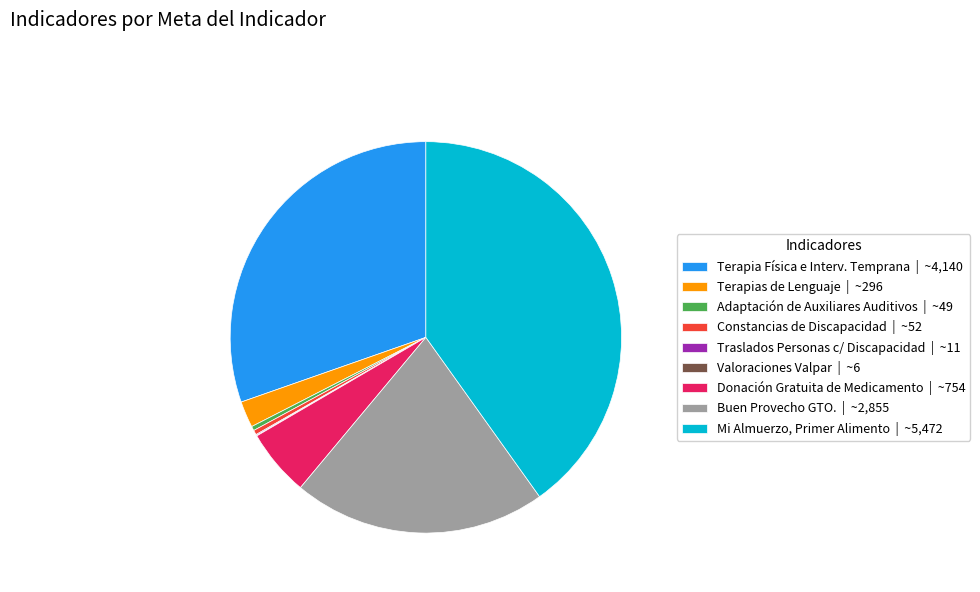

The Terapia Física e Interv. Temprana | ~4,140 slice represents 43% of the pie. True or false?

False